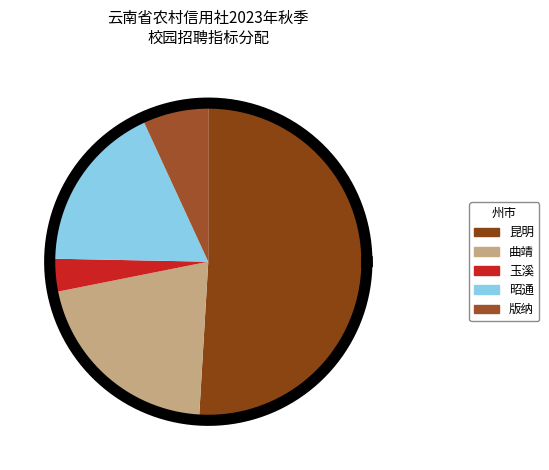

Is it true that 版纳 is 7% of the pie?

True